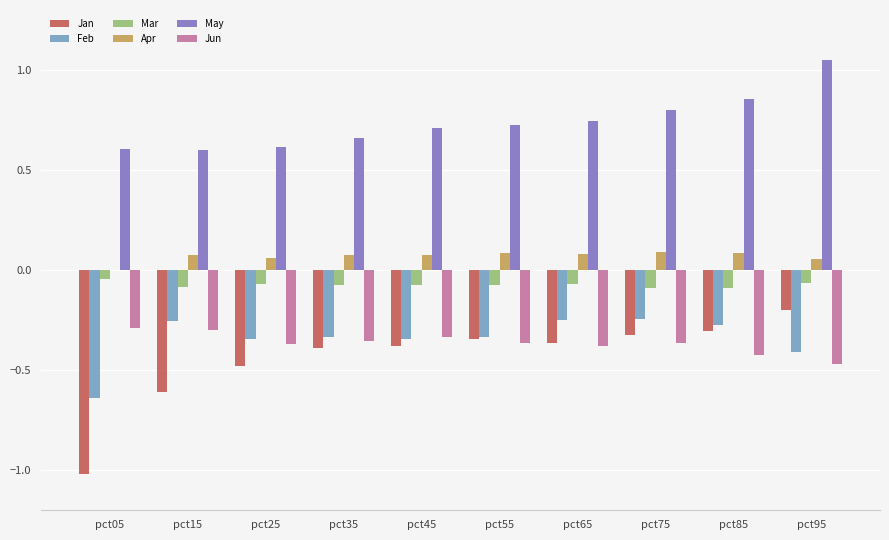

Which category has the highest value across all series?

pct95